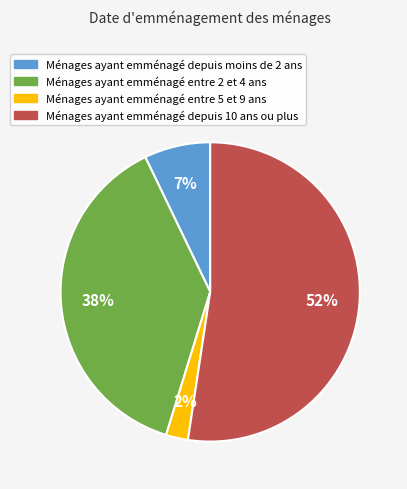

What percentage is the Ménages ayant emménagé depuis moins de 2 ans slice, to the nearest percent?

7%